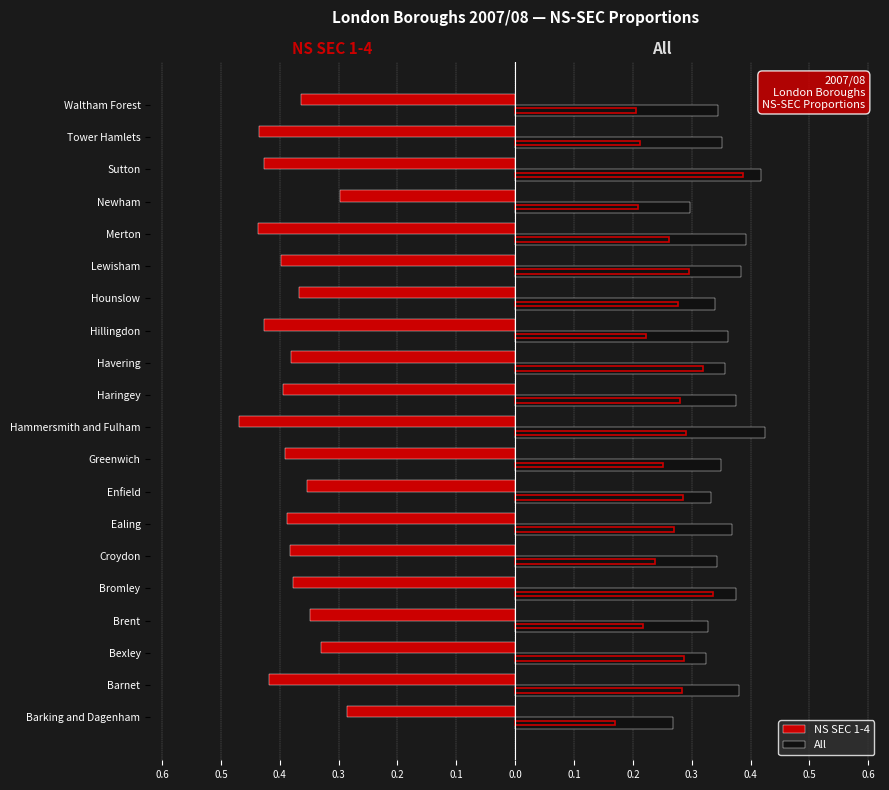

What is the difference between the highest and lowest values at 0.3?

0.7